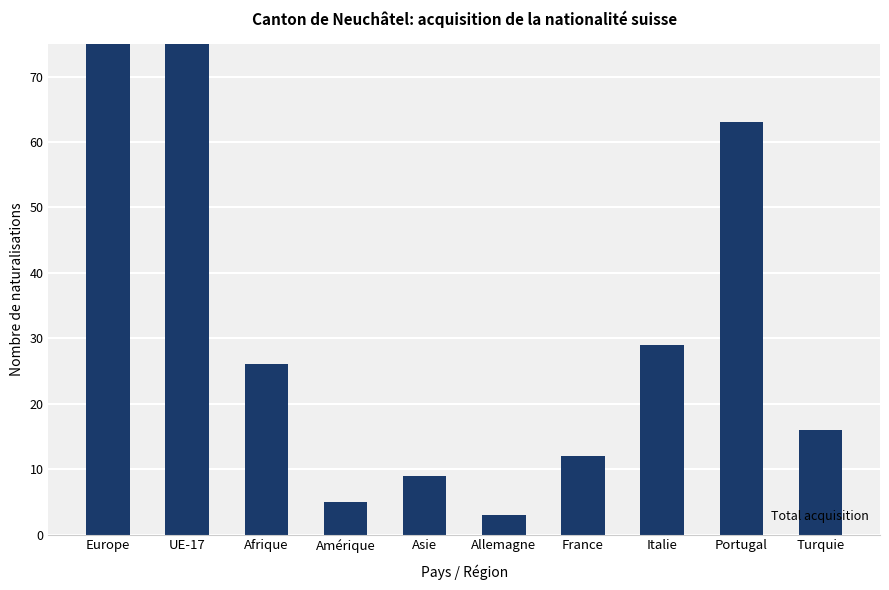

Reading left to right, list all the values displayed in this chart.

158	119	26	5	9	3	12	29	63	16